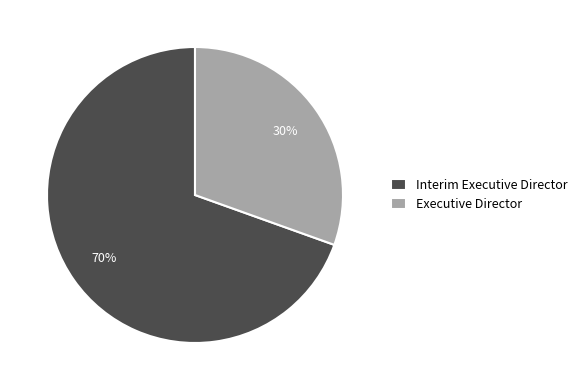

How many slices are in this pie chart?

2